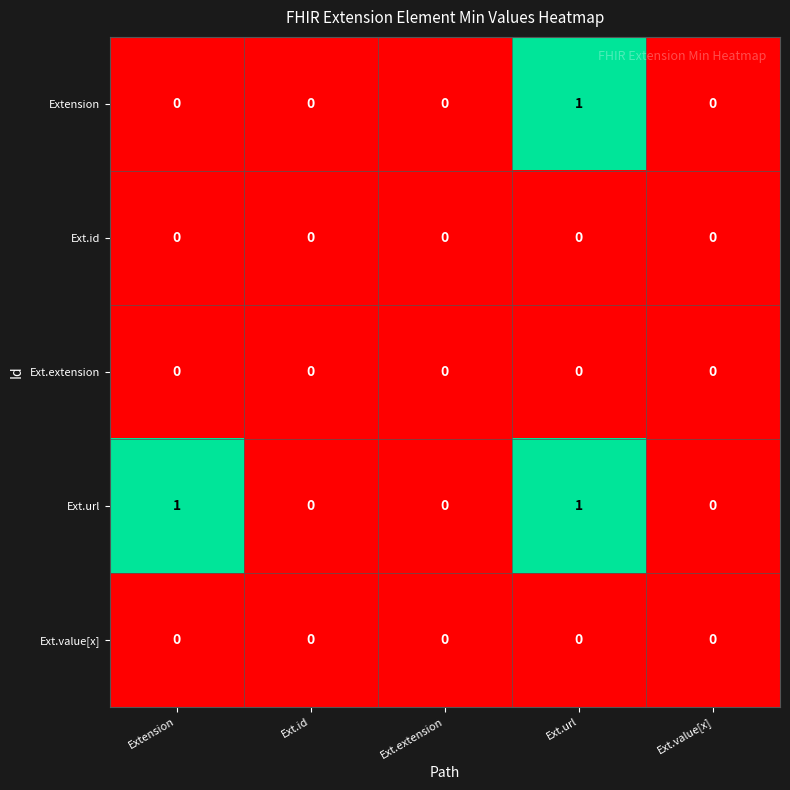

Between Extension and Ext.id, which series saw the biggest shift?

Ext.url